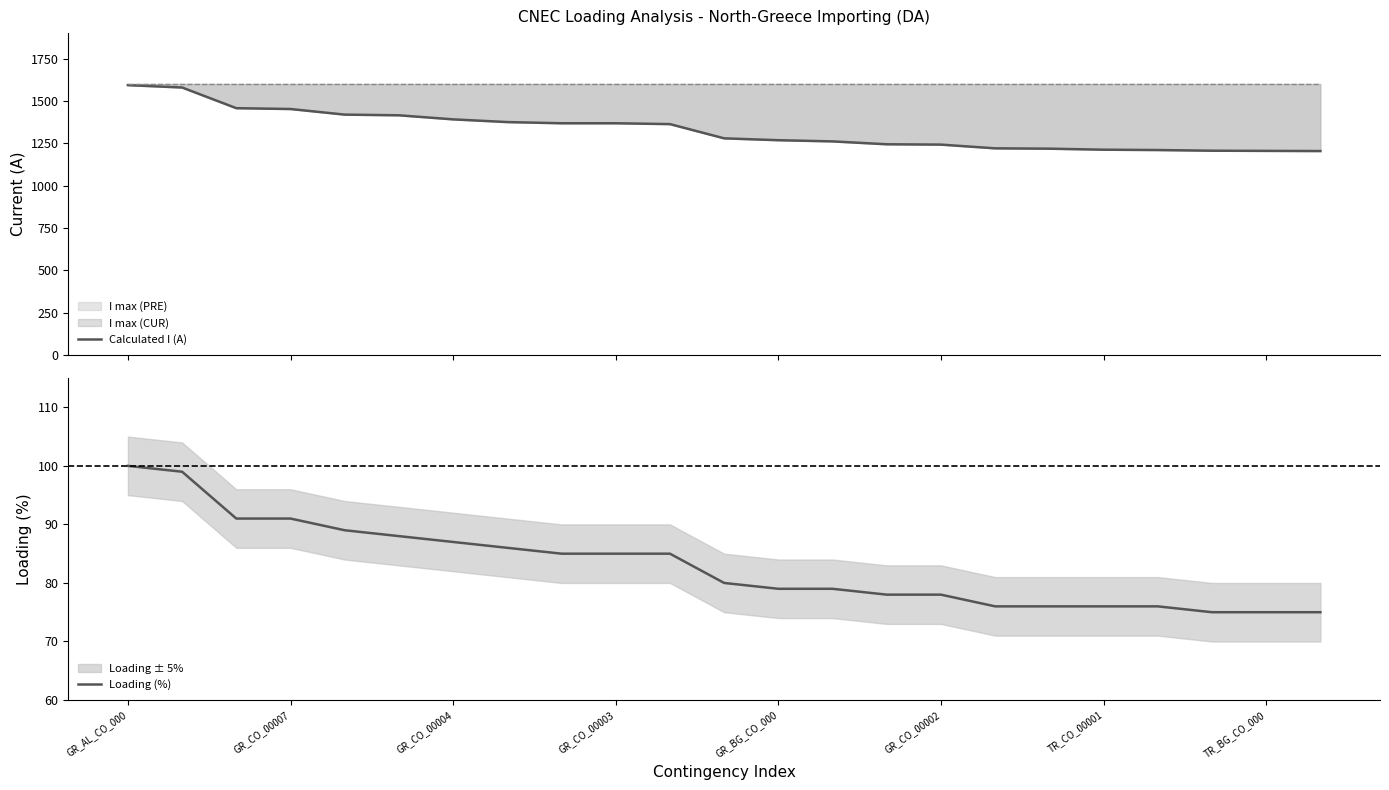

What is the maximum value for Loading (%)?

100